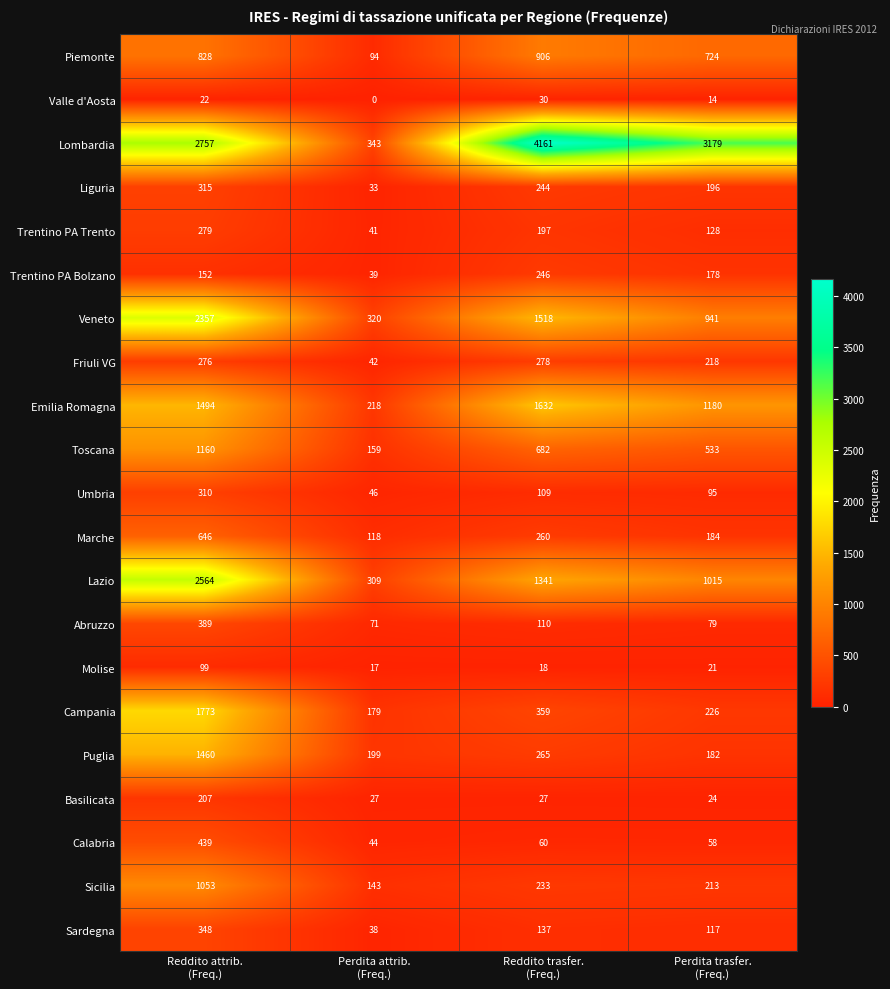

At how many categories does at least one series exceed 3993?

1